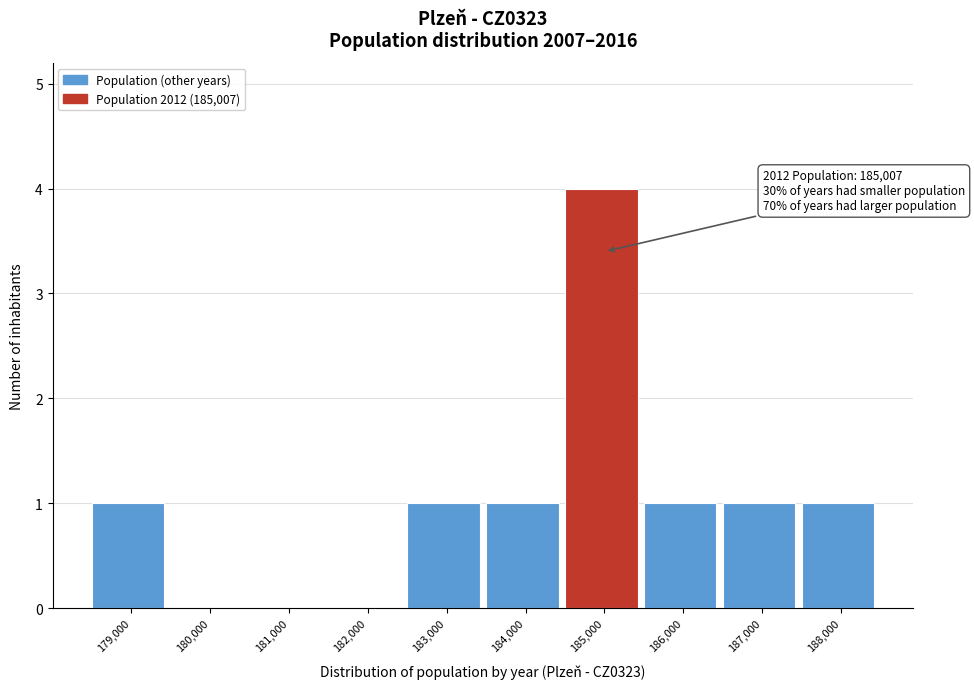

Reading left to right, transcribe all the data shown in this chart.

179,000=1	180,000=0	181,000=0	182,000=0	183,000=1	184,000=1	185,000=4	186,000=1	187,000=1	188,000=1